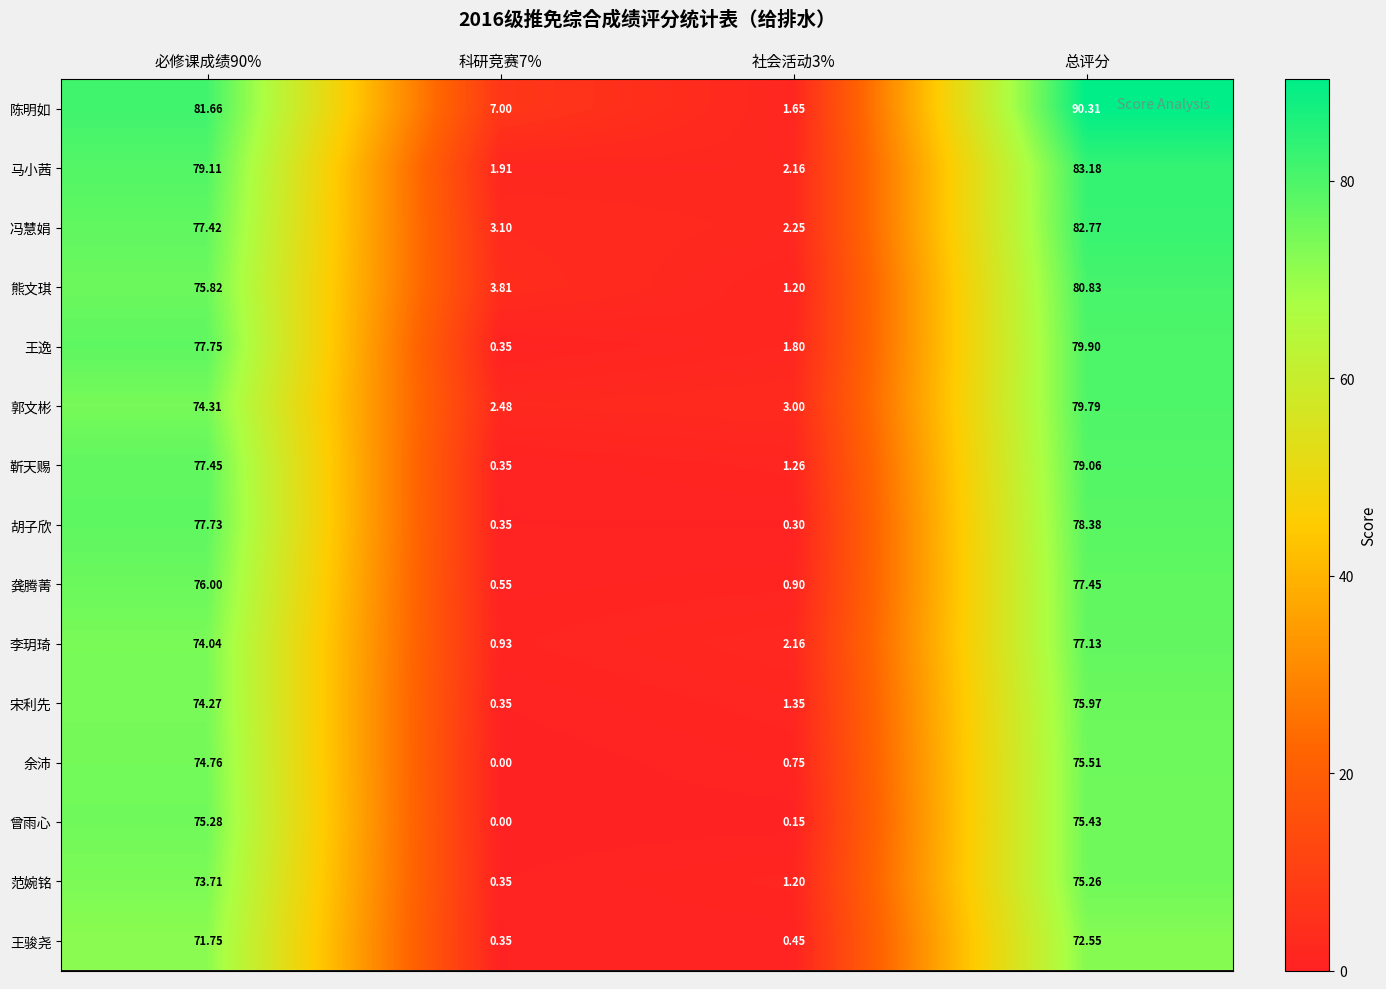

Which series changed the most between 社会活动3% and 总评分?

陈明如